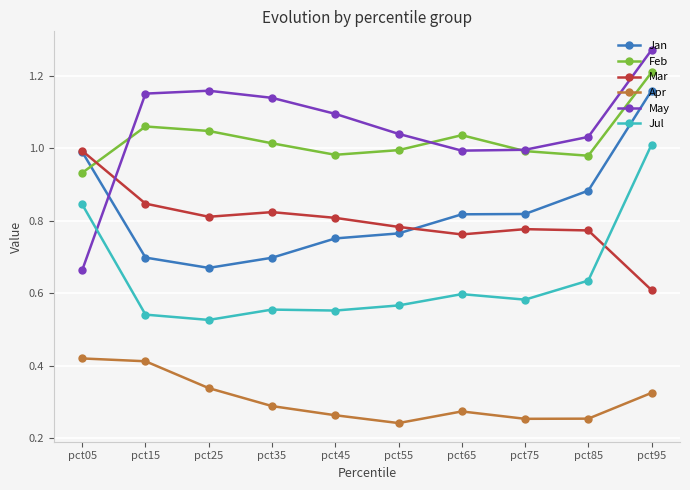

Is the value of Jan at pct95 greater than the value of Apr at pct65?

Yes